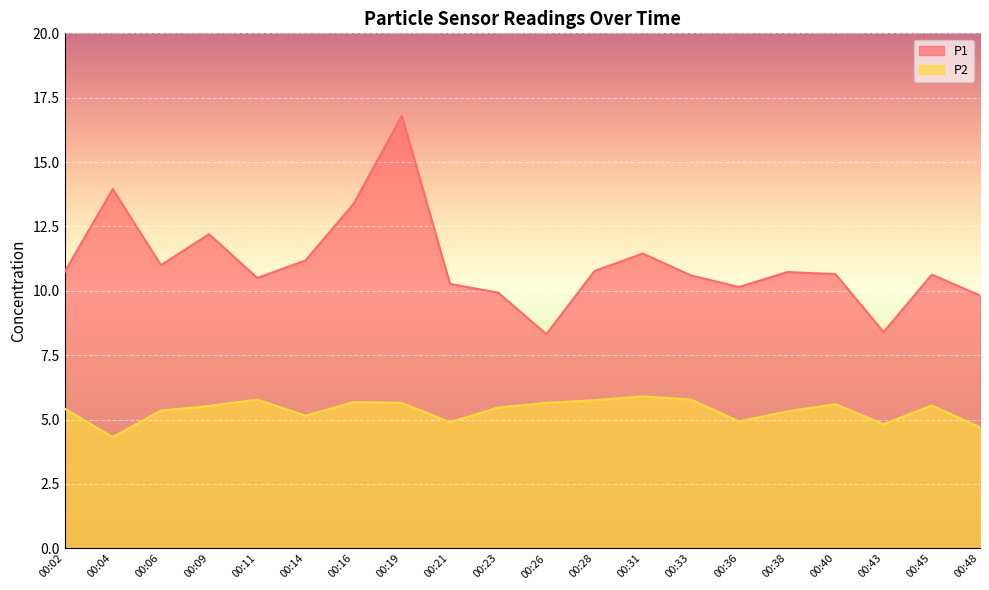

Which category has the lowest value across all series?

00:04